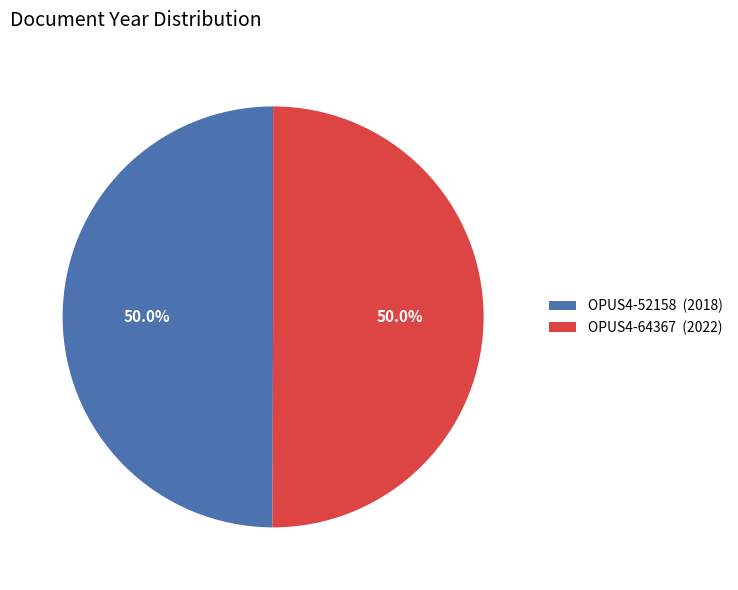

Is it true that OPUS4-64367 is 37% of the pie?

False